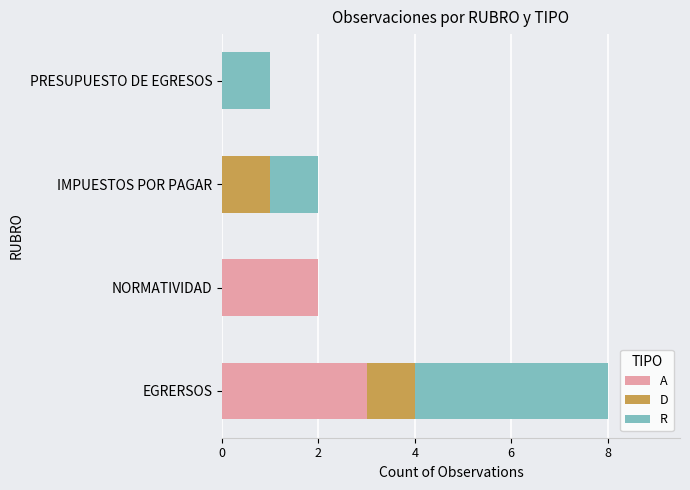

What is the total value across all series at EGRERSOS?

8